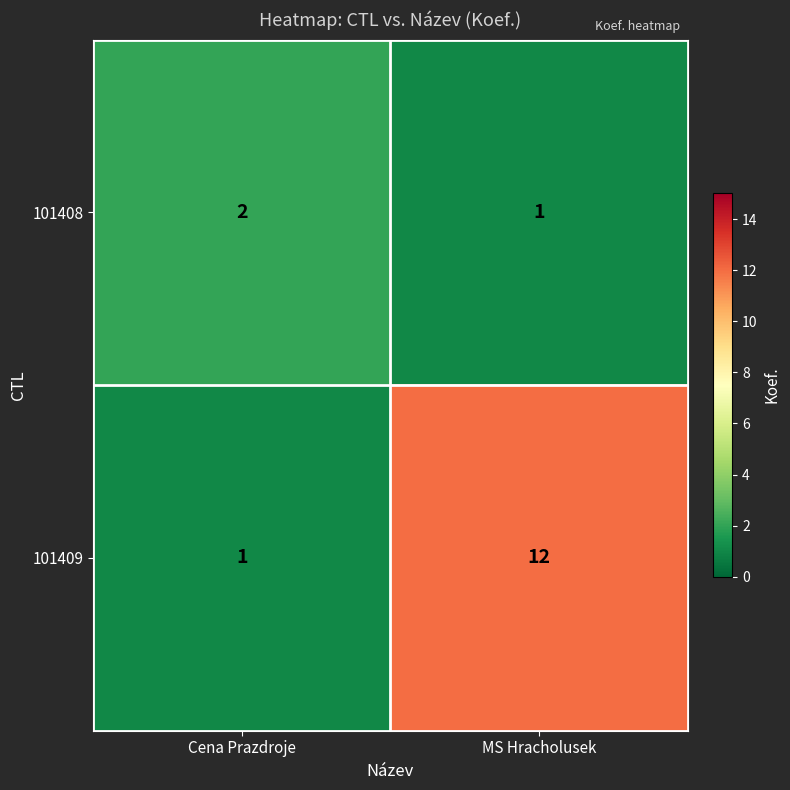

At which label is 101409 closest to 6?

Cena Prazdroje